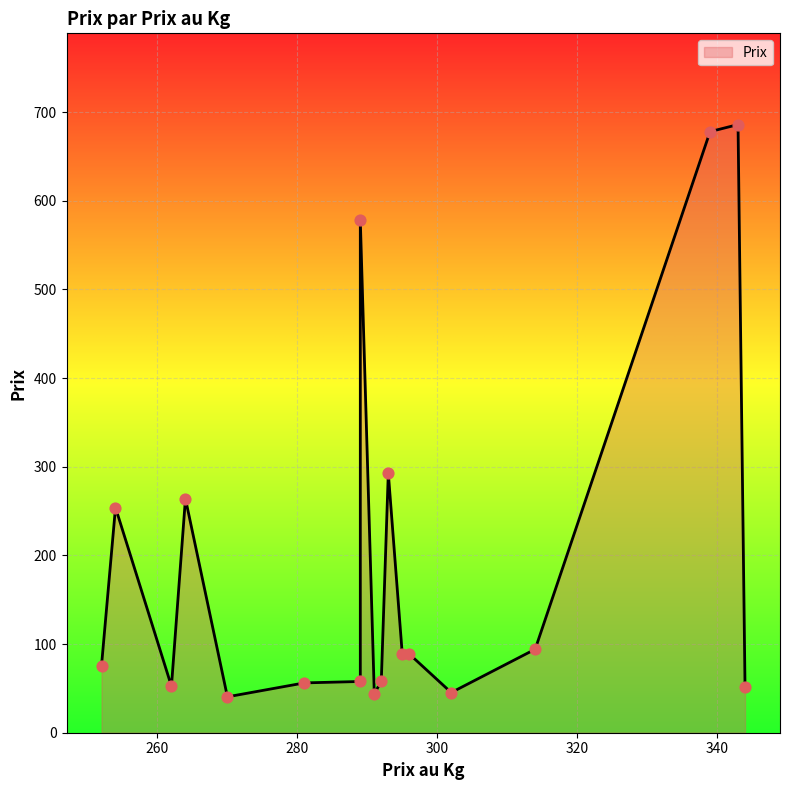

Approximately how many times larger is the value at 289 compared to 254?

0.2